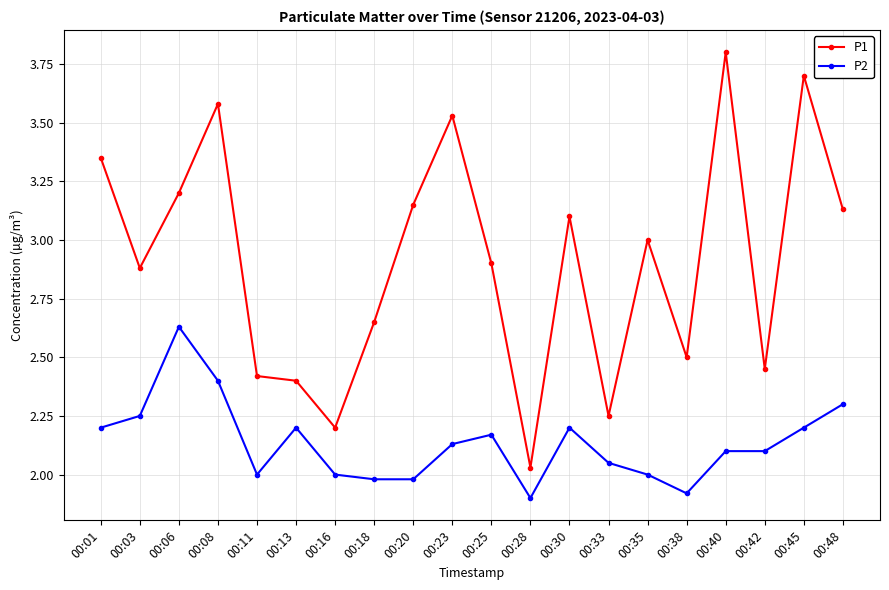

Where is P1 nearest to the value 2?

00:28